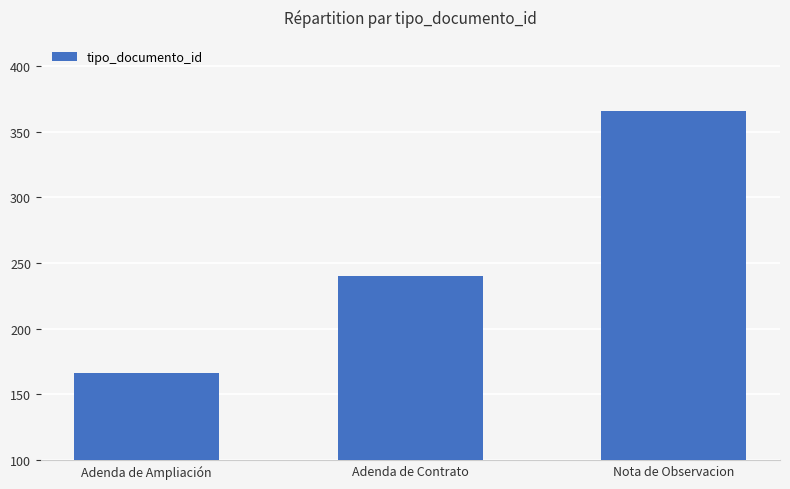

Rank the categories by value from lowest to highest.

Adenda de Ampliación, Adenda de Contrato, Nota de Observacion